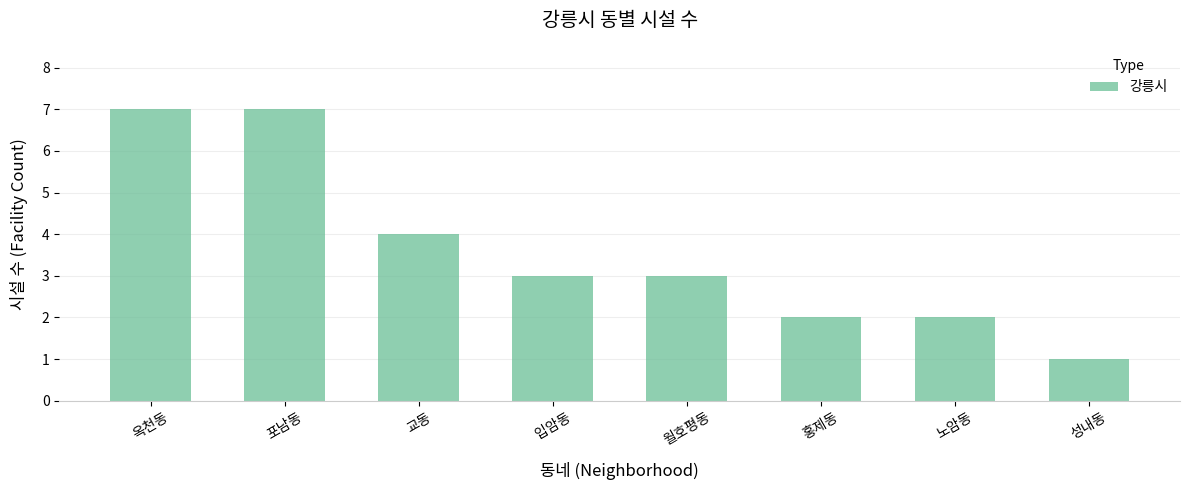

Are the bars horizontal?

No